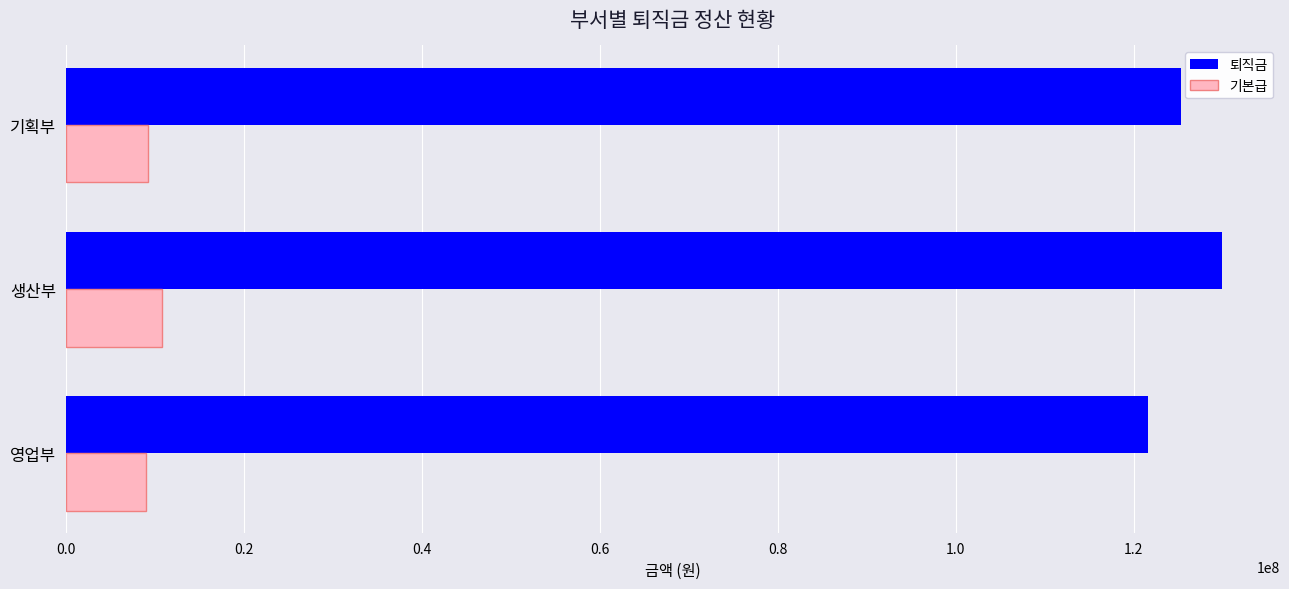

What is the average value of the 퇴직금 series?

125616667